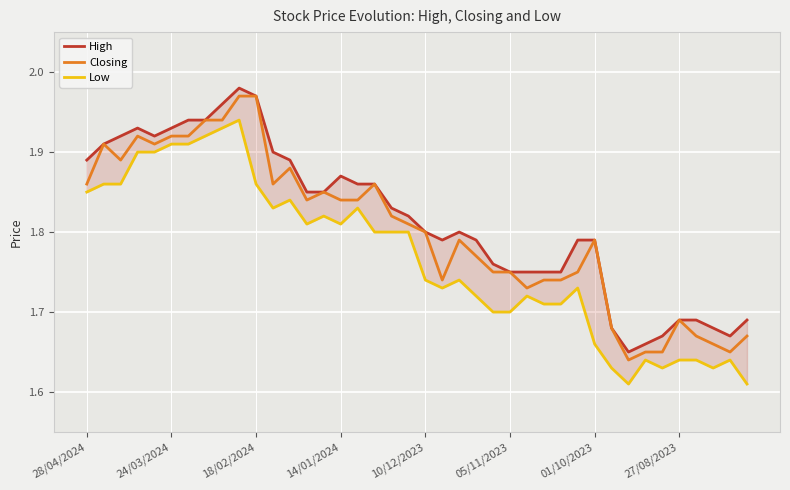

Which series has the largest total across all categories?

High